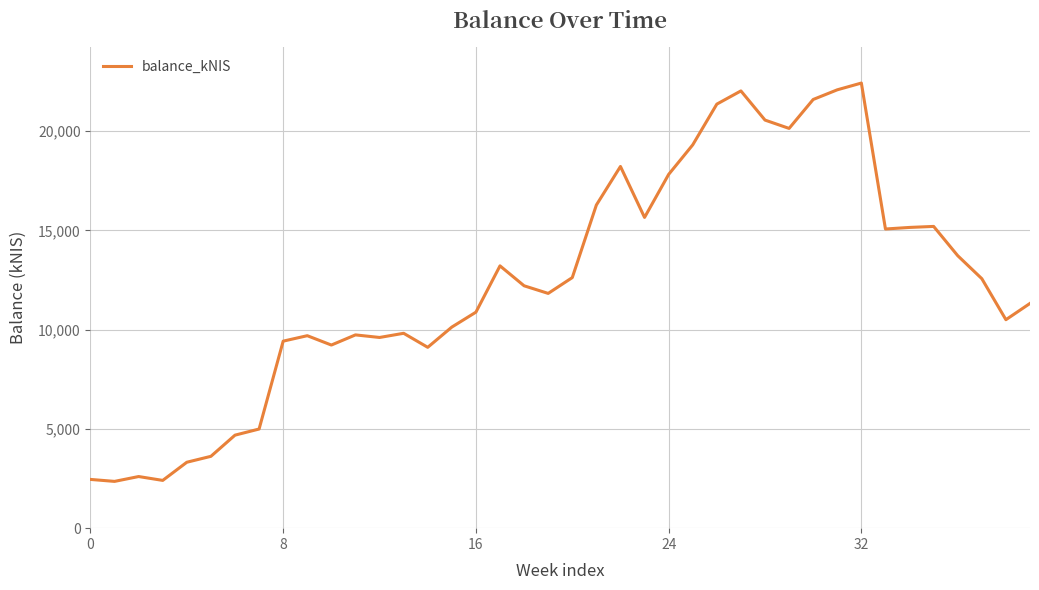

What is the smallest value displayed?

2356.3